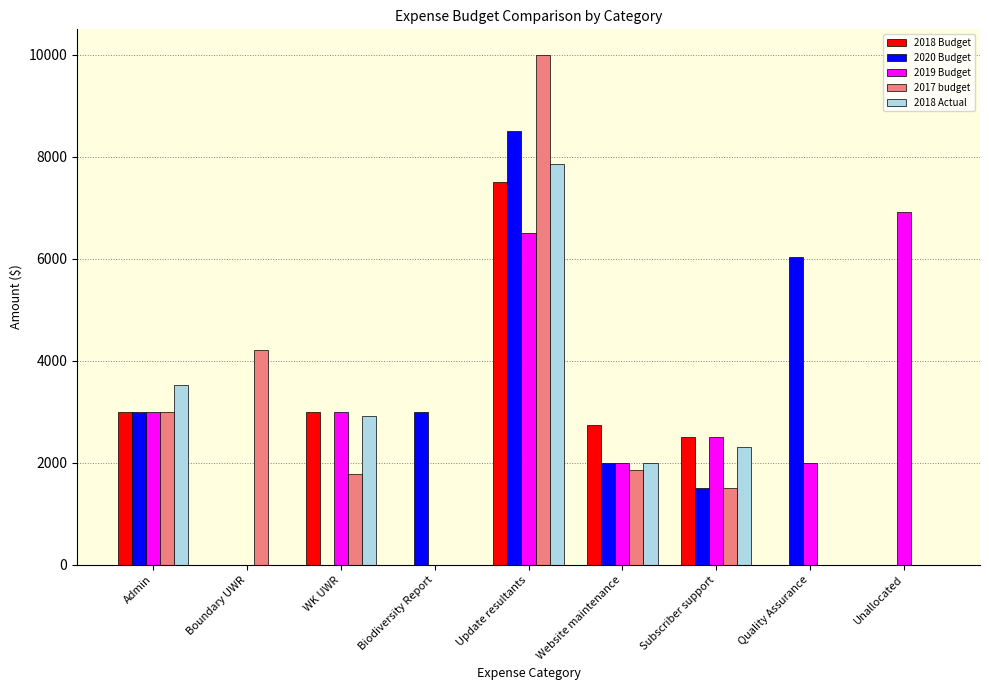

Reading right to left, what are all the values shown in this chart?

2018 Budget: 0.0	0.0	2500.0	2750.0	7500.0	0.0	3000.0	0.0	3000.0
2020 Budget: 0.0	6031.2	1500.0	2000.0	8500.0	3000.0	0.0	0.0	3000.0
2019 Budget: 6913.1	2000.0	2500.0	2000.0	6500.0	0.0	3000.0	0.0	3000.0
2017 budget: 0.0	0.0	1500.0	1850.0	10000.0	0.0	1780.0	4220.0	3000.0
2018 Actual: 0.0	0.0	2320.0	2000.0	7850.0	0.0	2920.0	0.0	3525.0